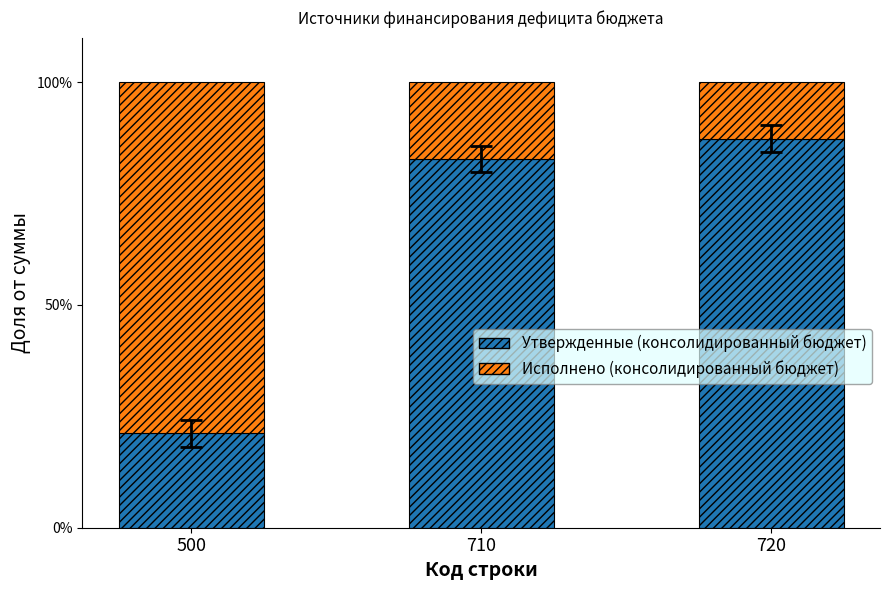

Where does the Утвержденные (консолидированный бюджет) series first go above 82?

710